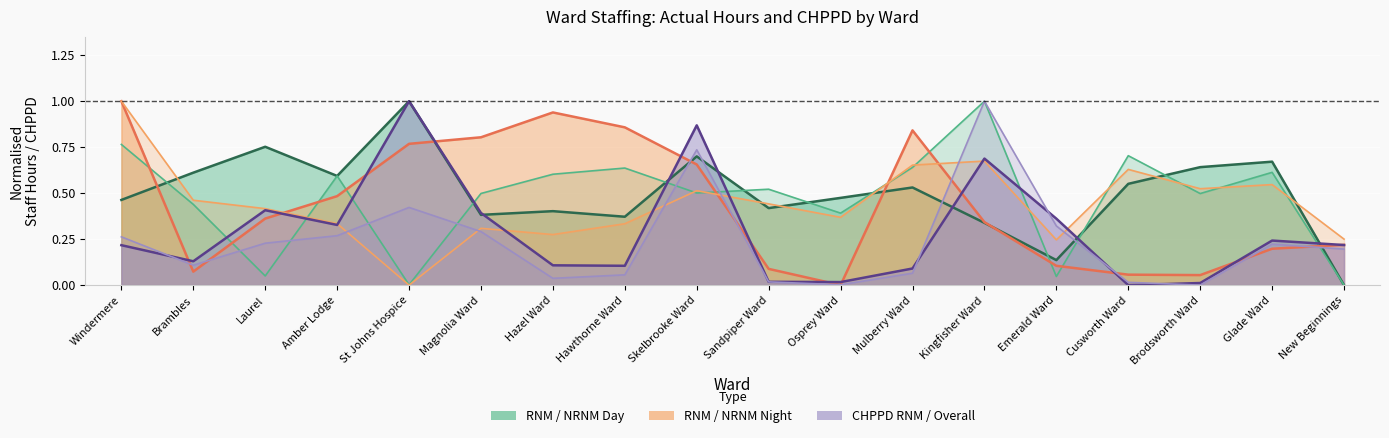

How many positive values does the NRNM_Actual_Day series have?

17